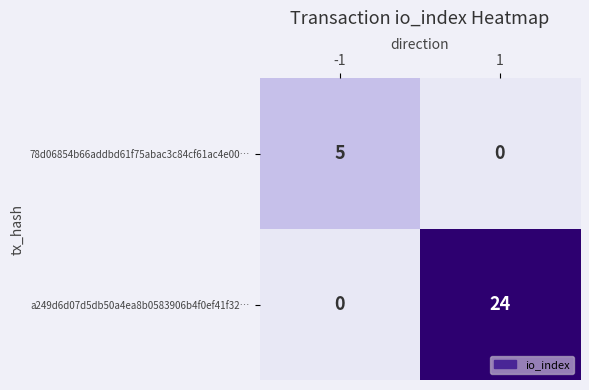

True or false: a249d6d07d5db50a4ea8b0583906b4f0ef41f32… has a value of 8 at 1.

False